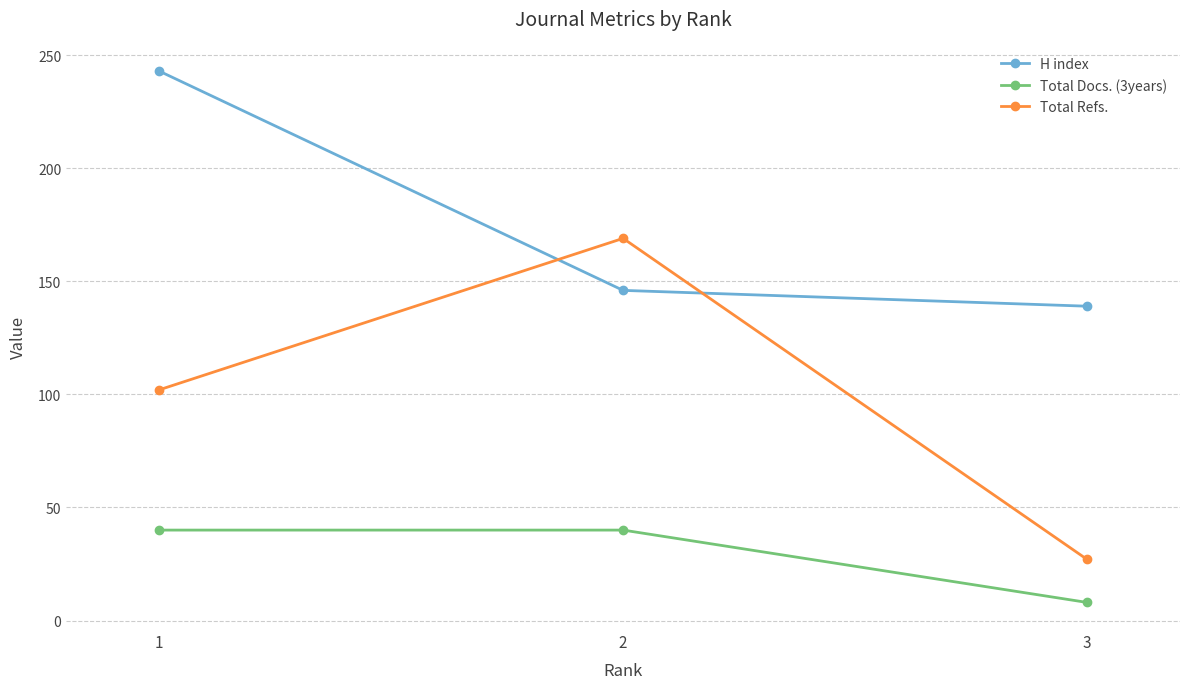

What is the minimum value for H index?

139